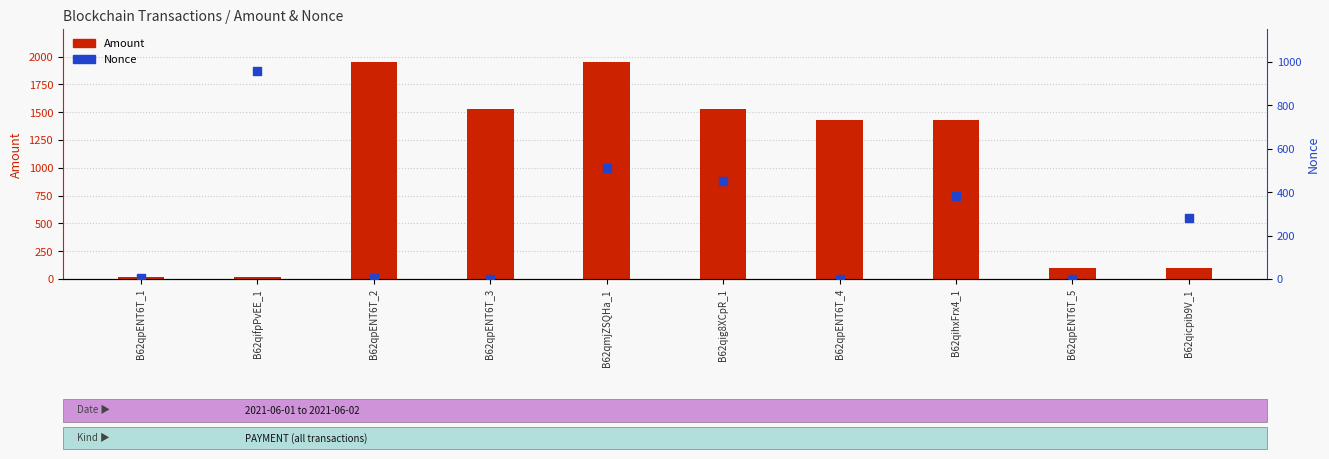

Which series has the largest Y range (max minus min)?

Amount